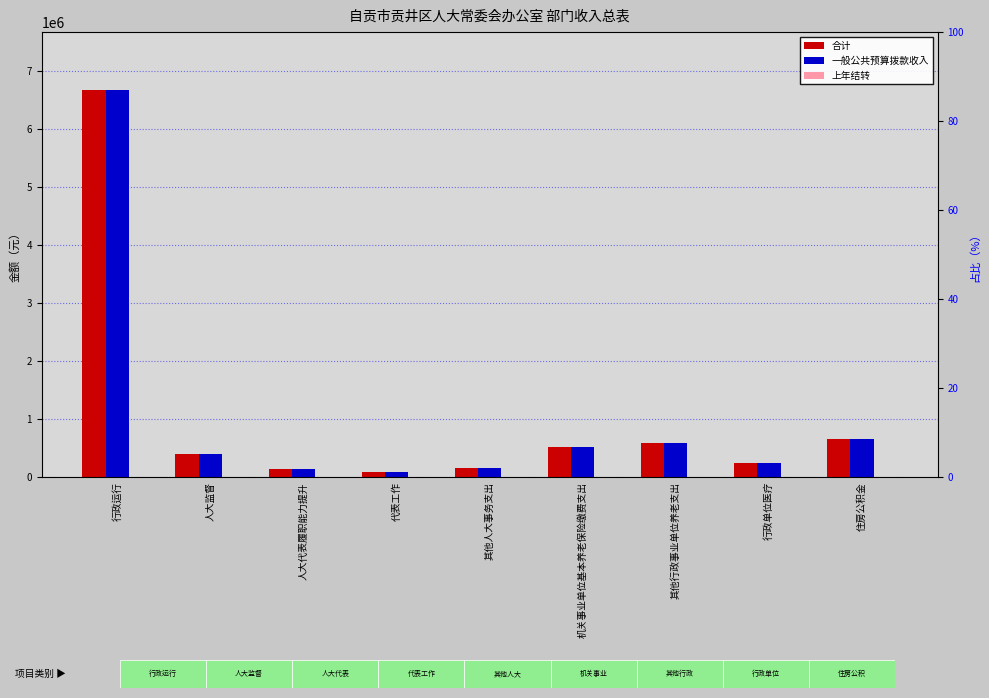

Is it true that 上年结转 equals 0.0 at 住房公积金?

True